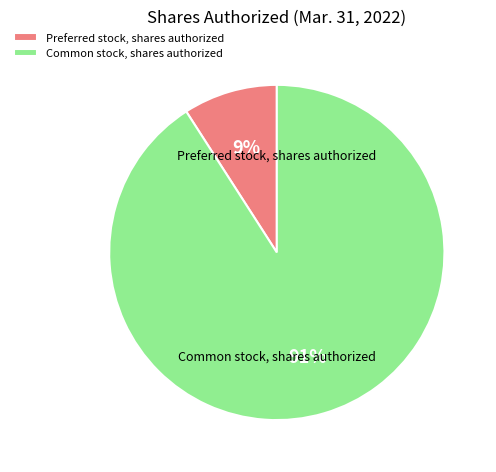

Is there a majority slice in this chart?

Yes